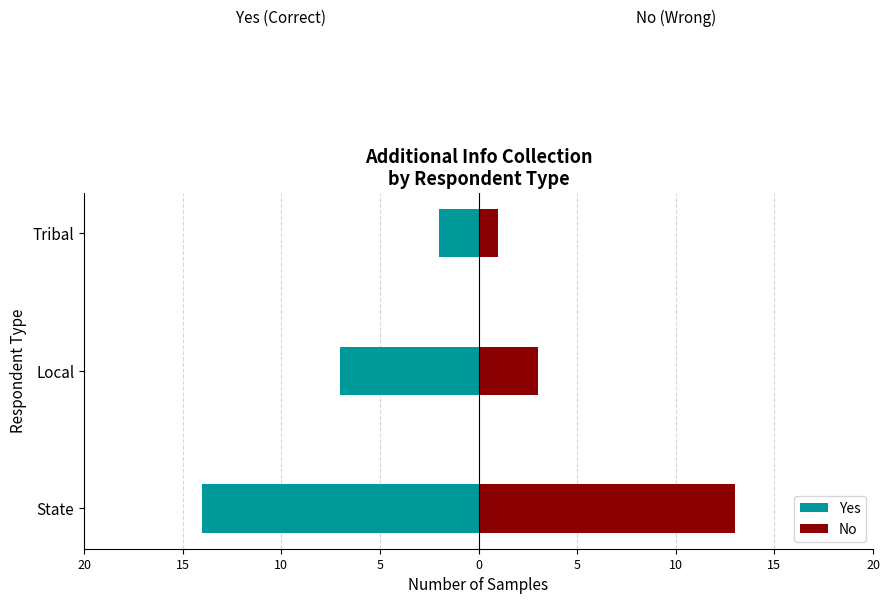

How many series are shown in this chart?

2